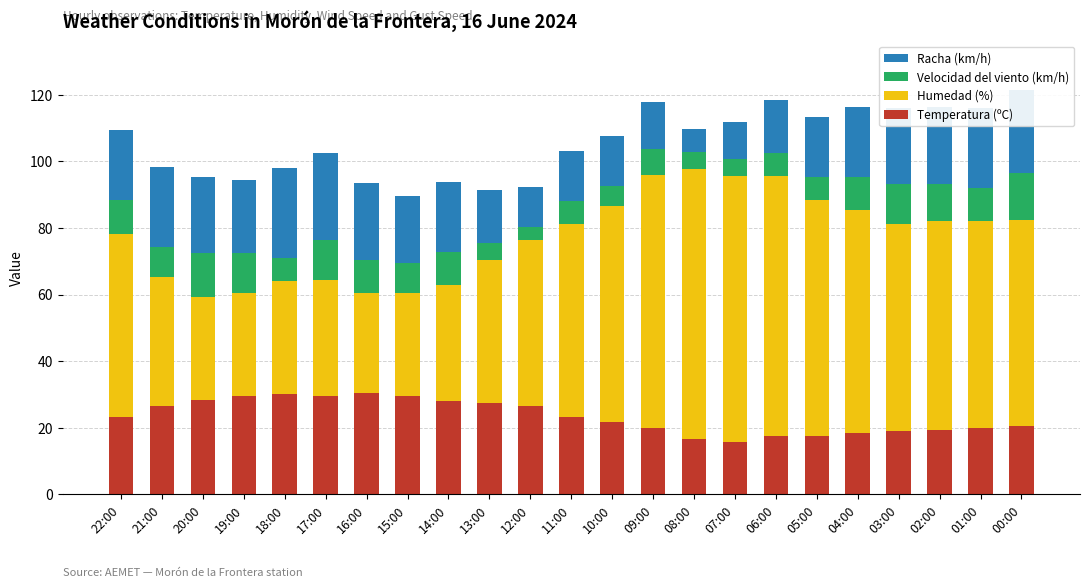

What is the sum of the Temperatura (ºC) values at 13:00 and 06:00?

44.9